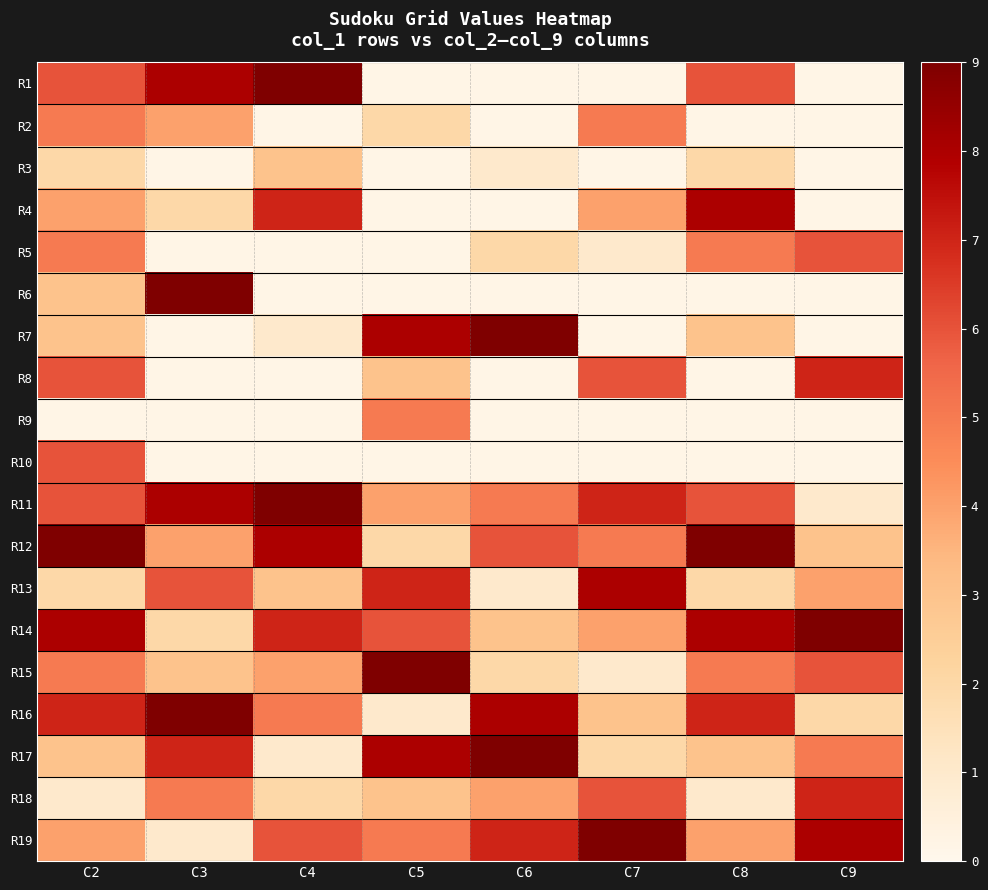

What is the difference between the maximum and minimum values in the R15 series?

8.0